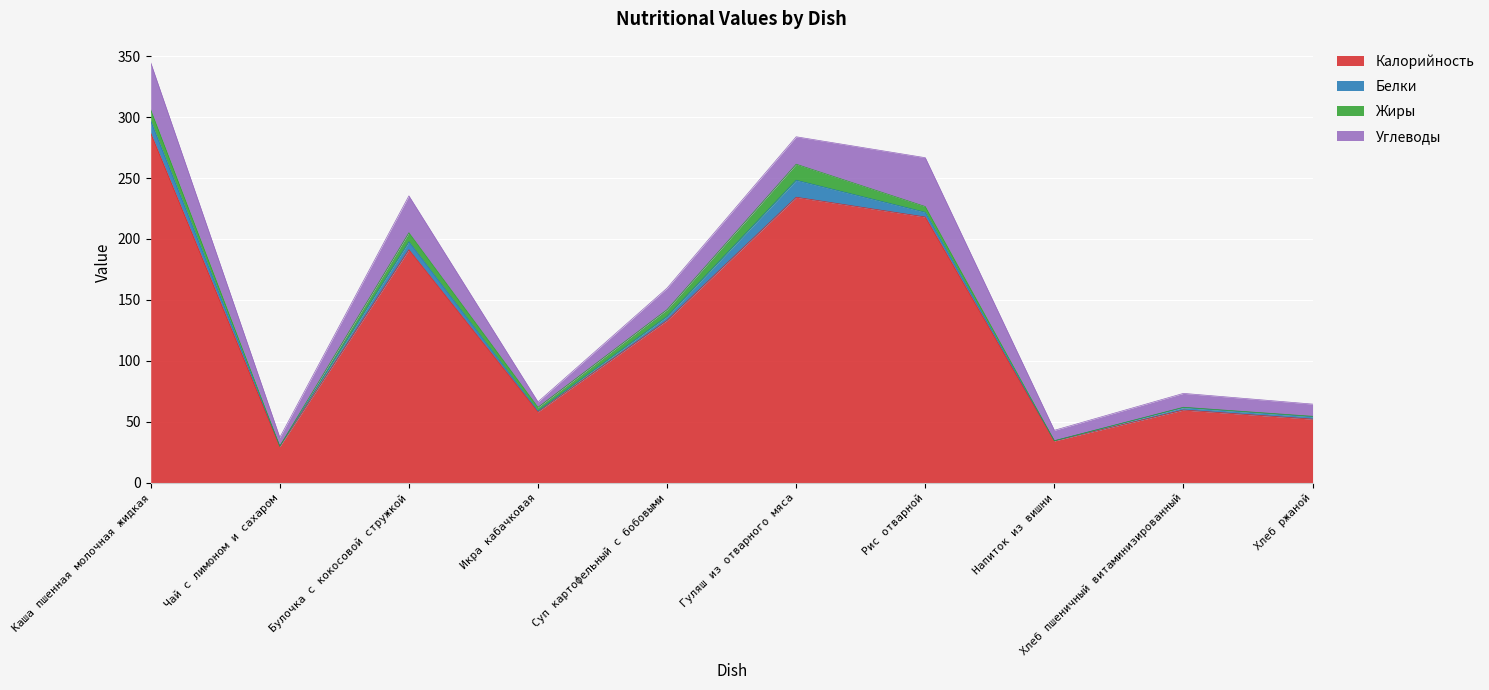

What is the value of the Калорийность point at the 9th from the left?

59.7